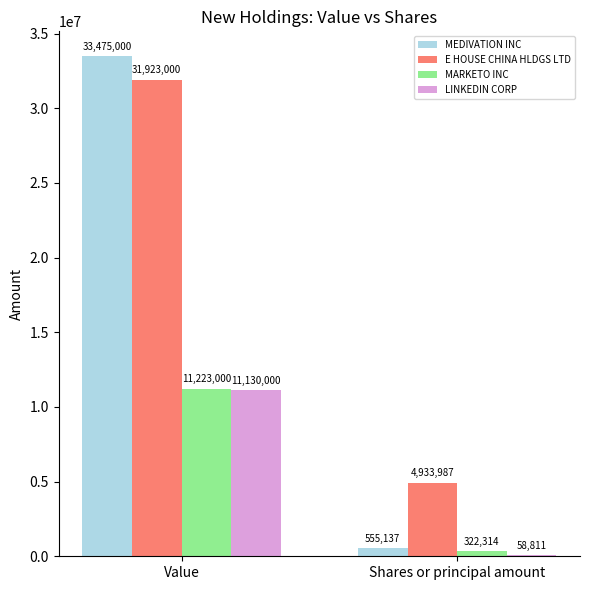

Which series changed the most between Value and Shares or principal amount?

MEDIVATION INC